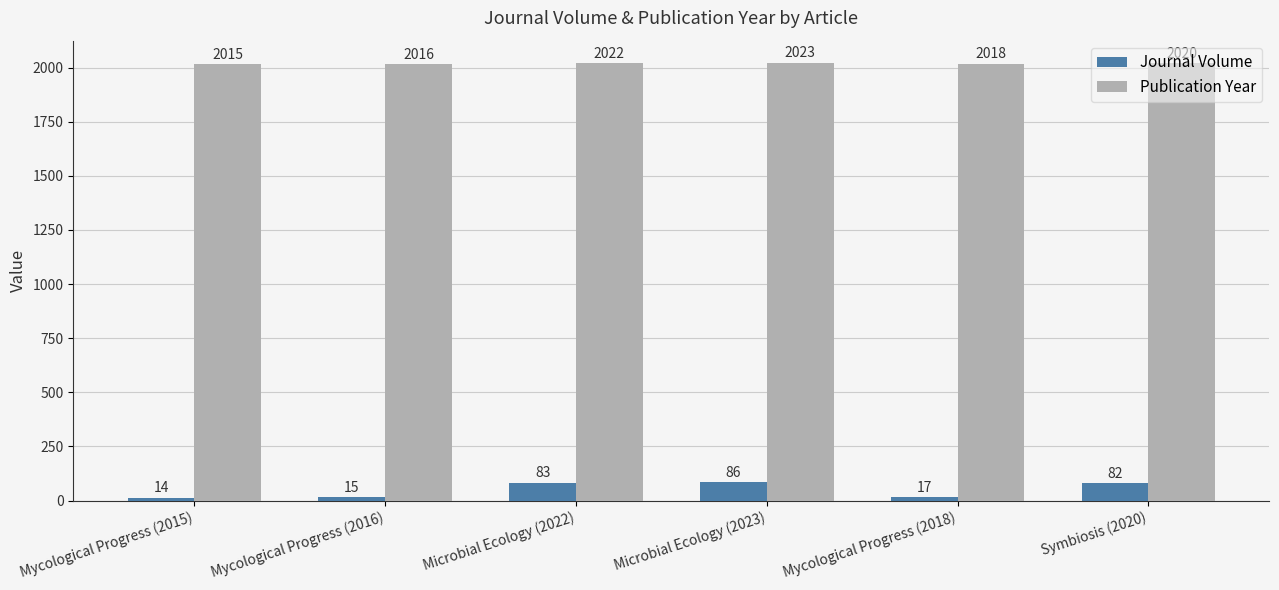

What is the highest value of the Journal Volume series?

86